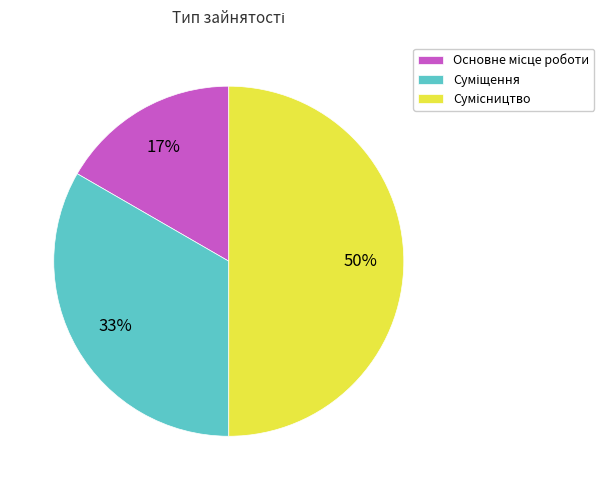

To the nearest percent, what is the average slice percentage?

33%